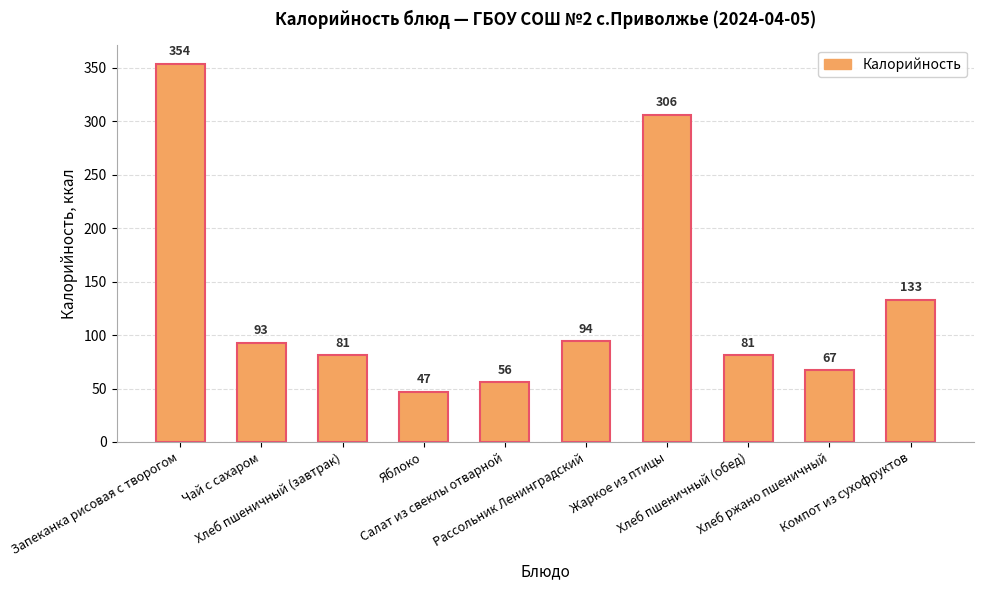

What is the sum of all values?

1312